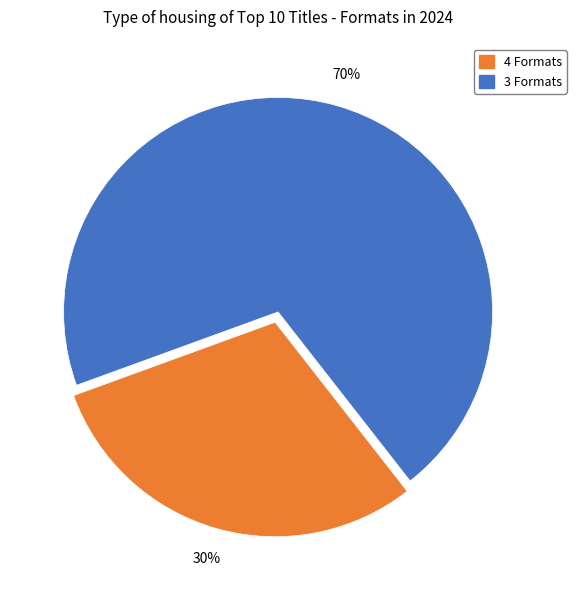

To the nearest percent, what is the difference between the largest and smallest slice percentages?

40%